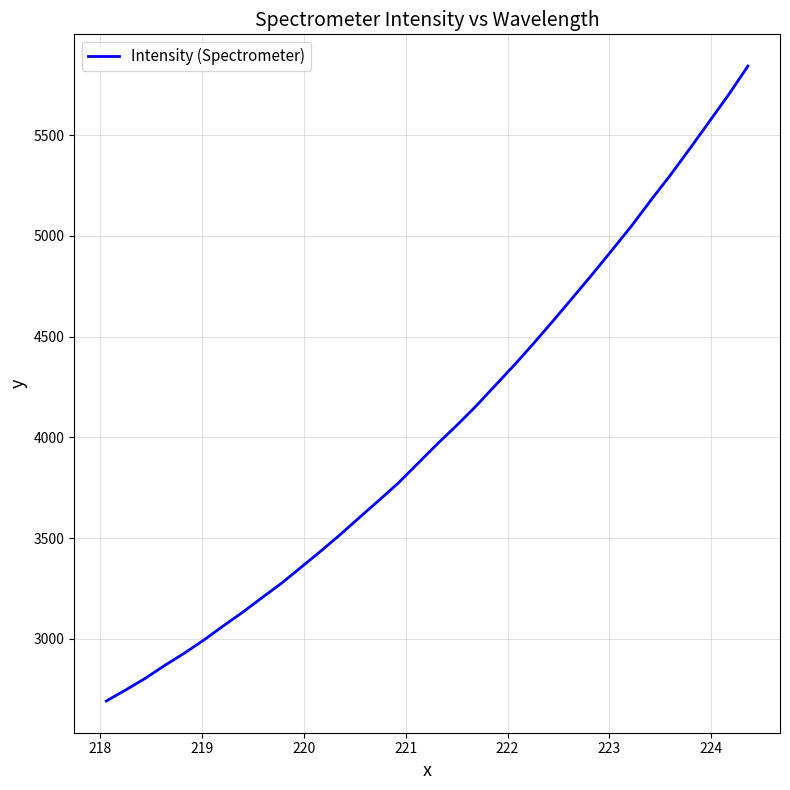

What is the greatest value displayed?

5842.1